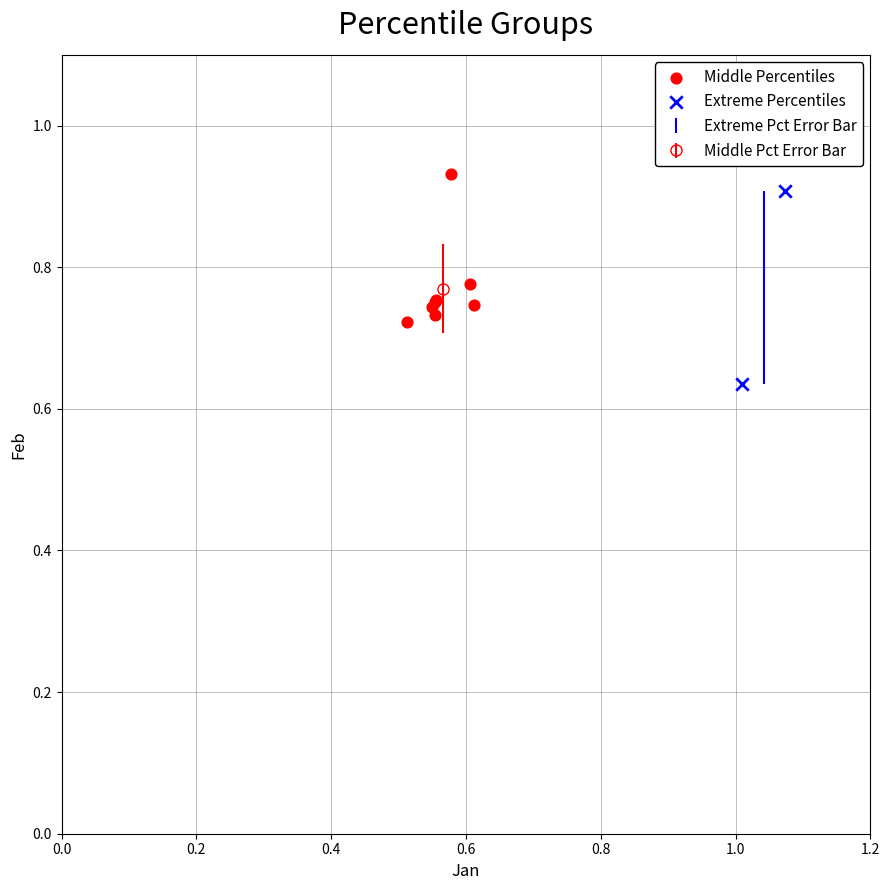

Which series has the largest Y range (max minus min)?

Extreme Percentiles